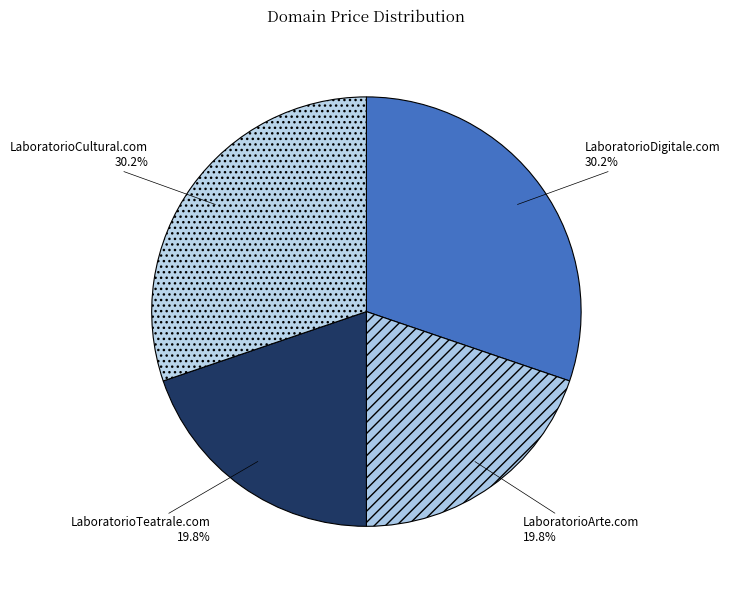

To the nearest percent, what portion does LaboratorioCultural.com represent?

30%